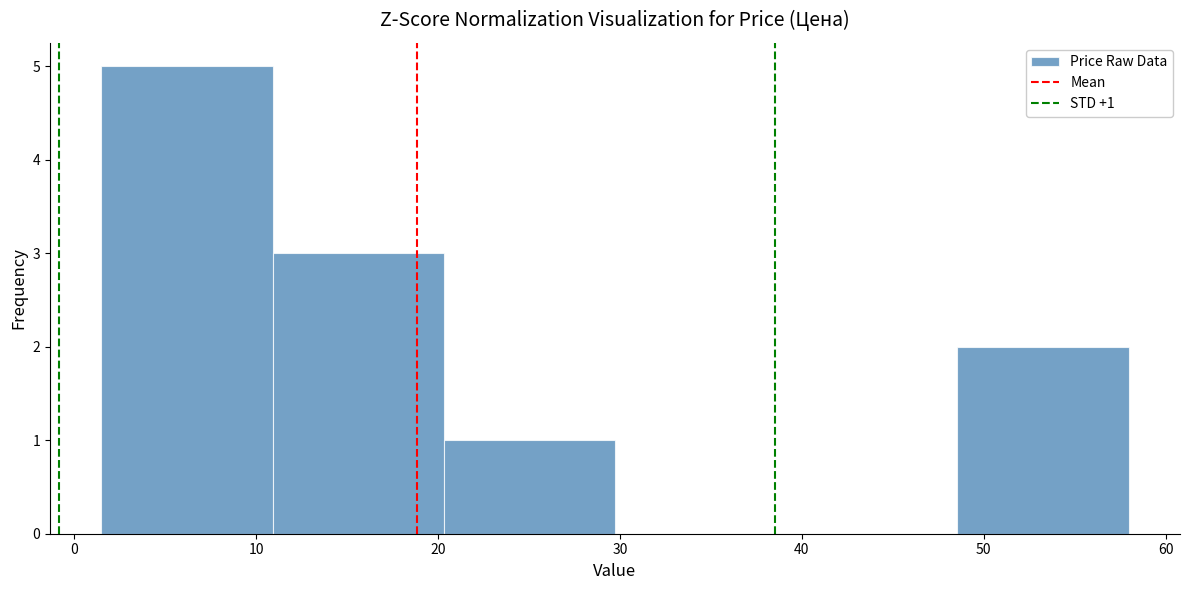

Over which range of the x-axis is the bar tallest?

2 to 11